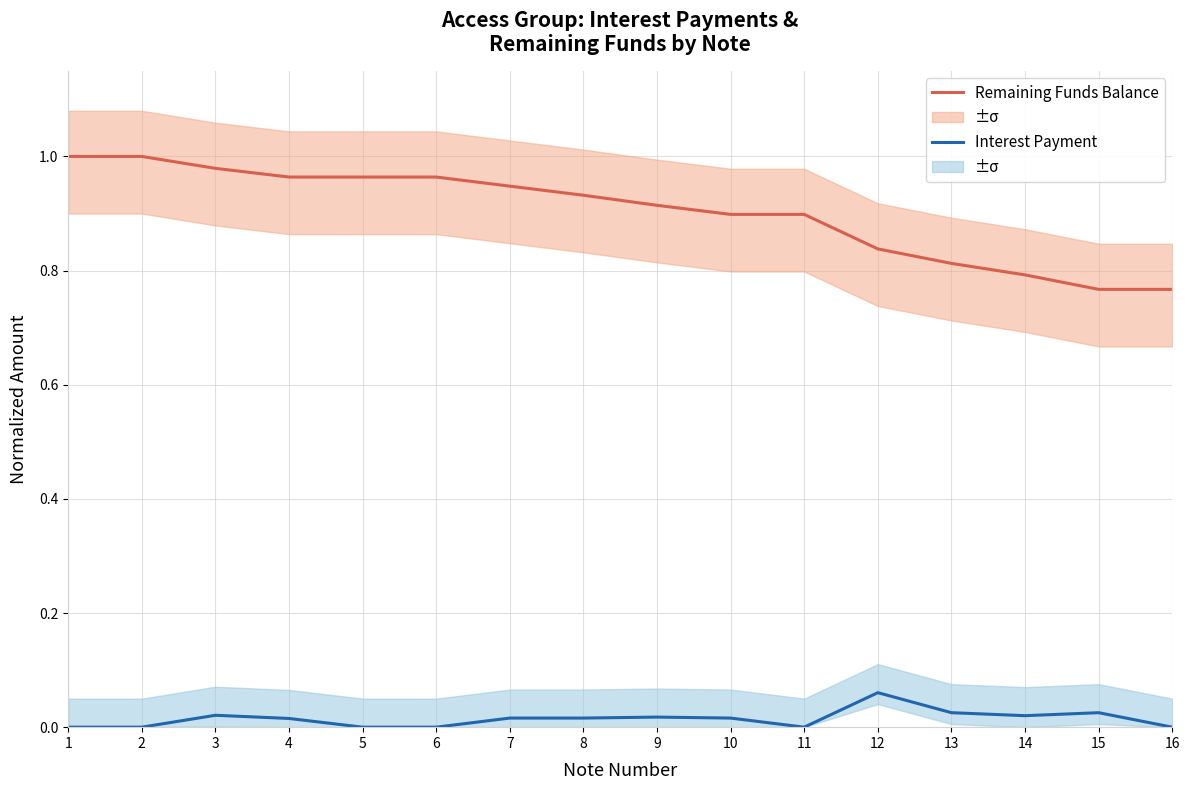

Reading left to right, list all the values displayed in this chart.

Remaining Funds Balance: 1=1.0	2=1.0	3=1.0	4=1.0	5=1.0	6=1.0	7=0.9	8=0.9	9=0.9	10=0.9	11=0.9	12=0.8	13=0.8	14=0.8	15=0.8	16=0.8
Interest Payment: 1=0.0	2=0.0	3=0.0	4=0.0	5=0.0	6=0.0	7=0.0	8=0.0	9=0.0	10=0.0	11=0.0	12=0.1	13=0.0	14=0.0	15=0.0	16=0.0